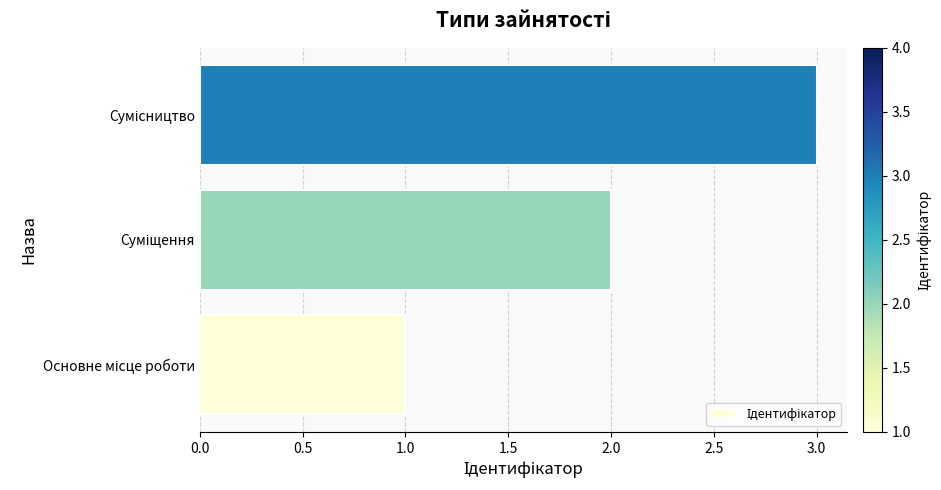

What is the maximum value shown in the chart?

3